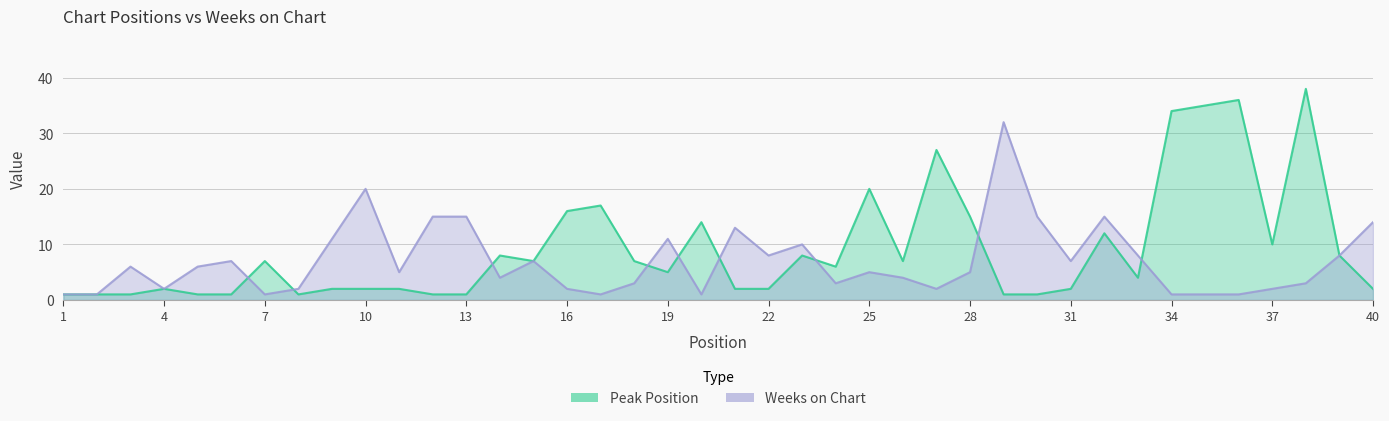

At which label does Peak Position first exceed 6?

7